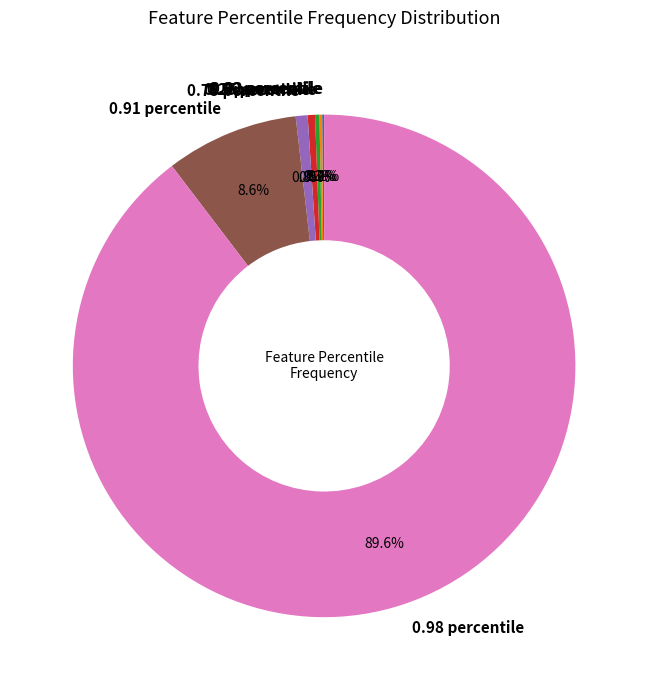

Which category accounts for the majority?

0.98 percentile